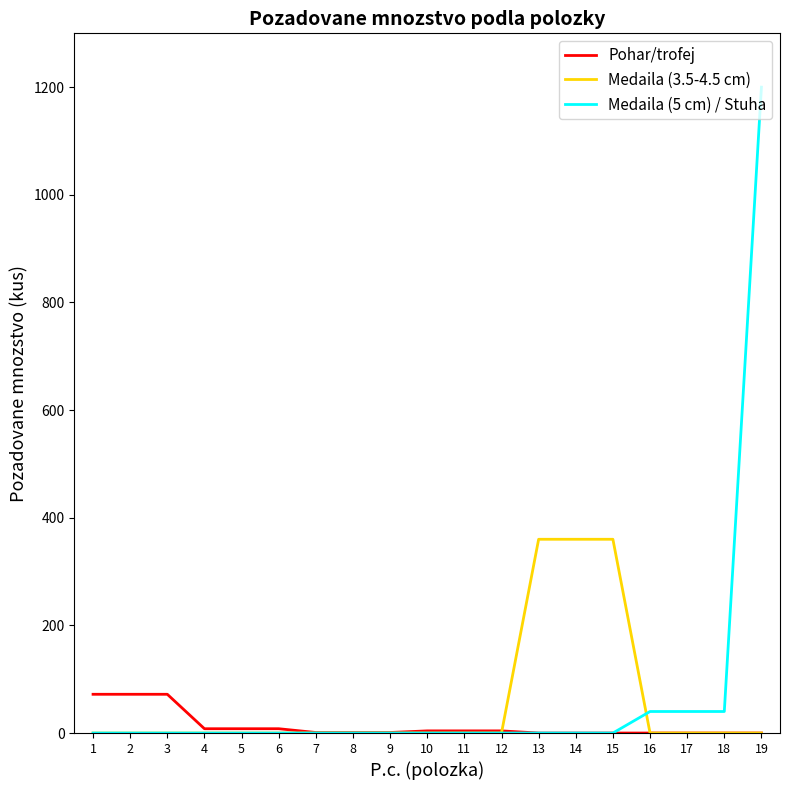

Rank the series by their maximum value, from highest to lowest.

Medaila (5 cm) / Stuha, Medaila (3.5-4.5 cm), Pohar/trofej